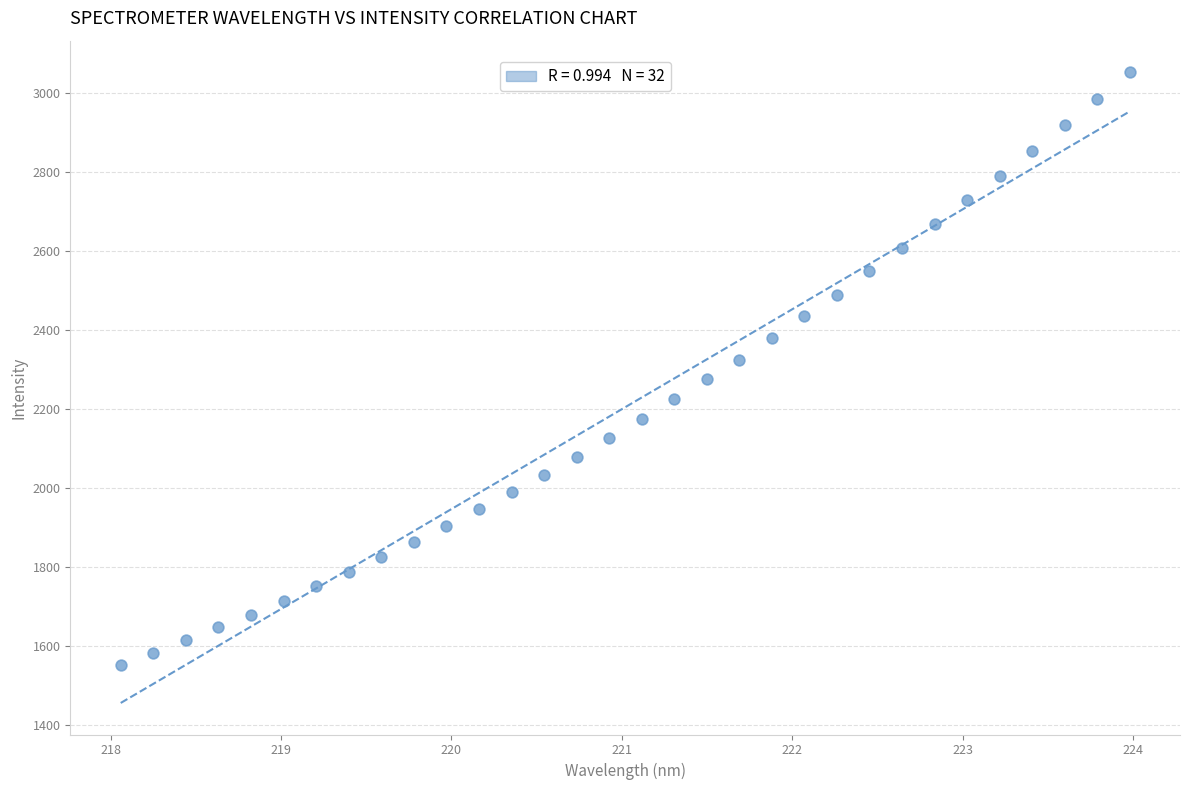

What is the range of Y values (max minus min)?

1501.9